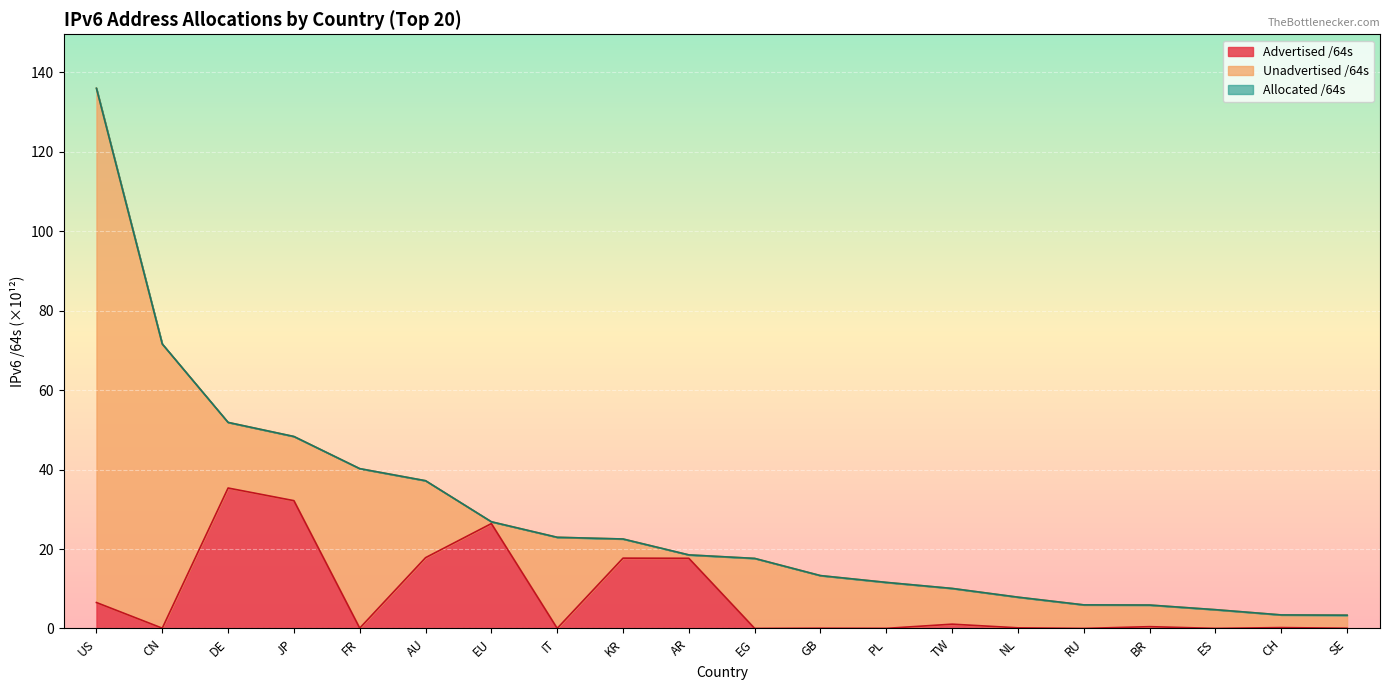

The value of Advertised /64s at ES is 0.0. True or false?

False